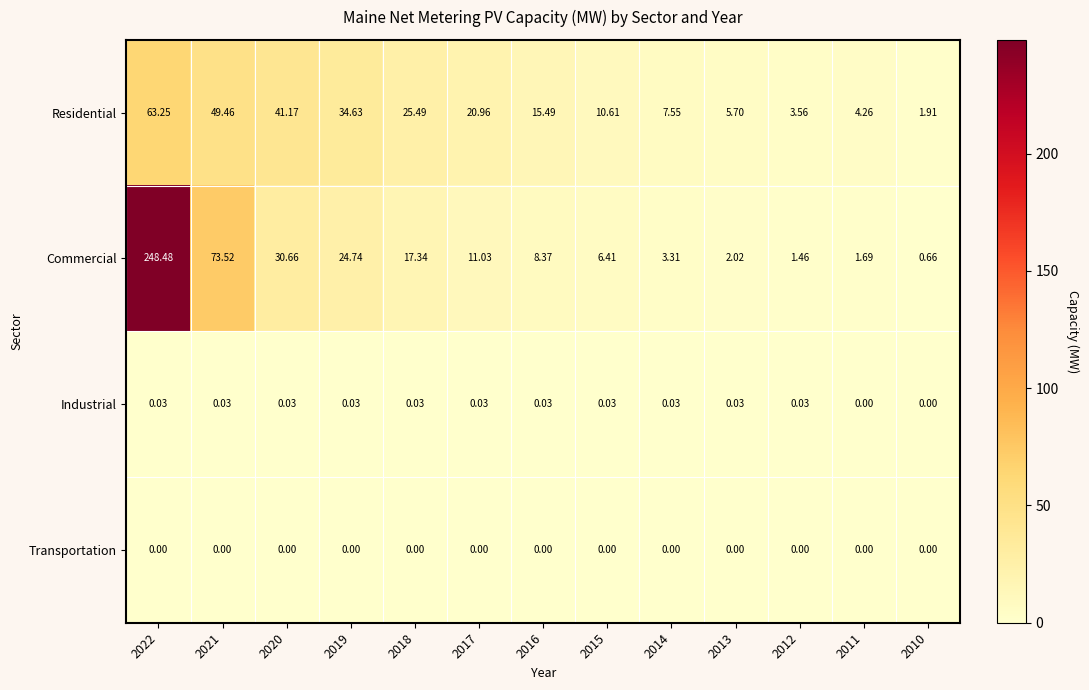

What is the spread (max minus min) of values at 2017?

21.0